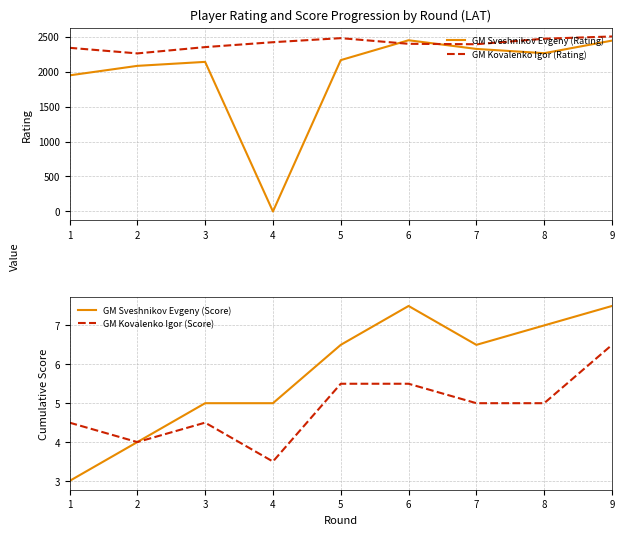

Is it true that GM Sveshnikov Evgeny (Rating) equals 1457.8 at 4?

False